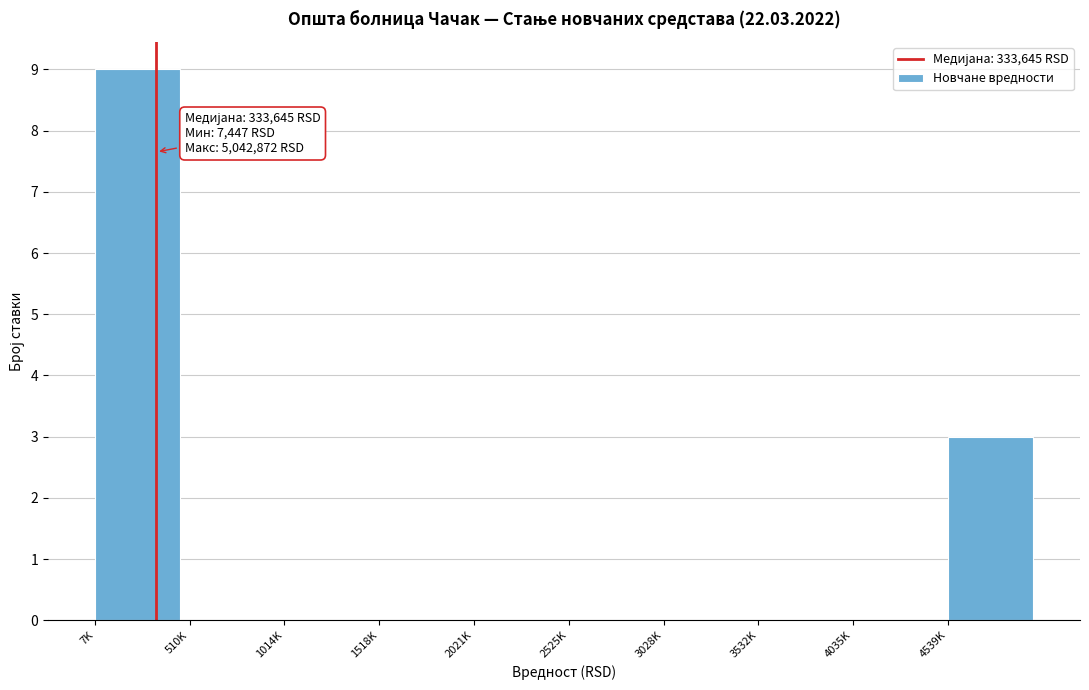

Reading left to right, list all the values displayed in this chart.

7K=9	510K=0	1014K=0	1518K=0	2021K=0	2525K=0	3028K=0	3532K=0	4035K=0	4539K=3